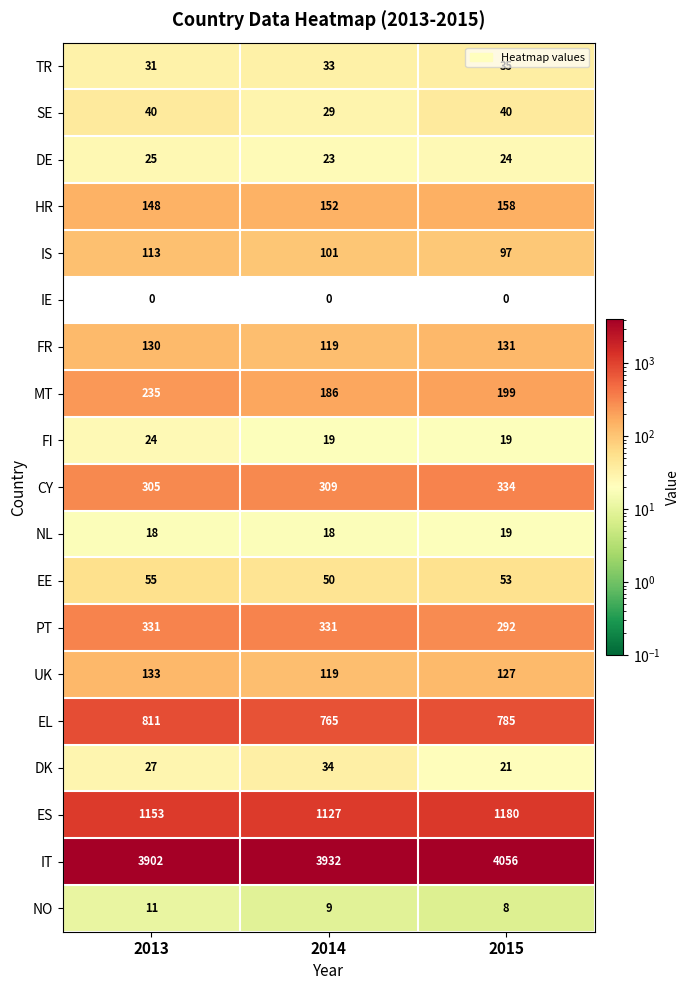

What is the difference between the UK values at 2014 and 2013?

14